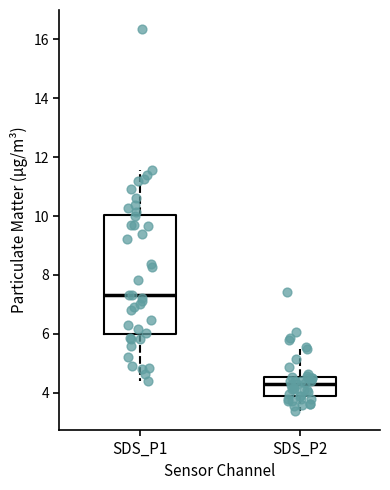

Which box's median line is the highest?

SDS_P1